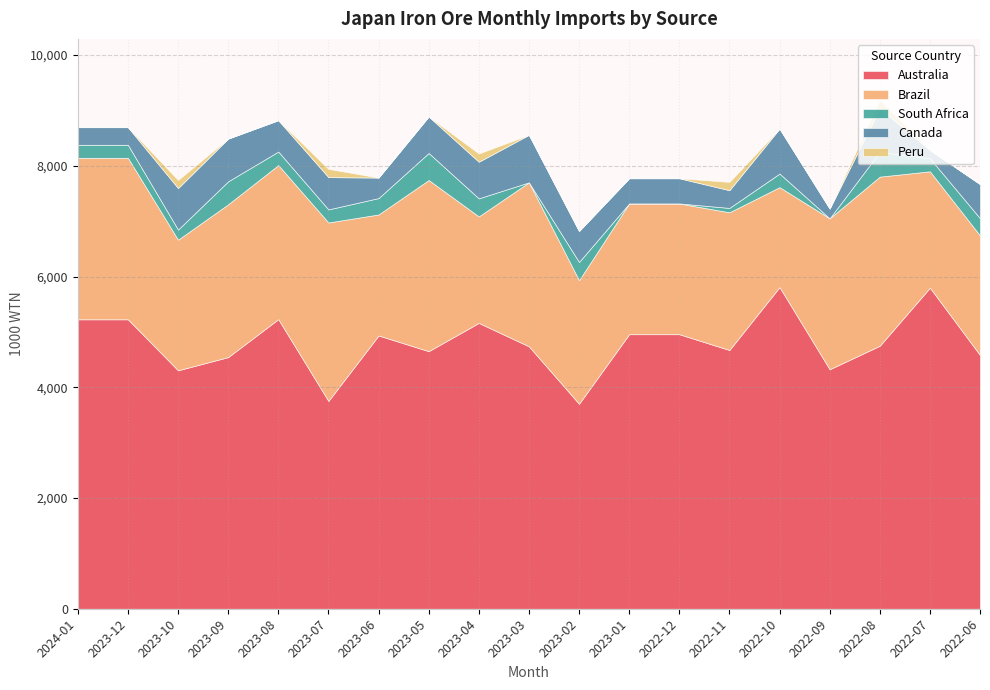

Between 2022-08 and 2022-11, which is larger?

2022-08